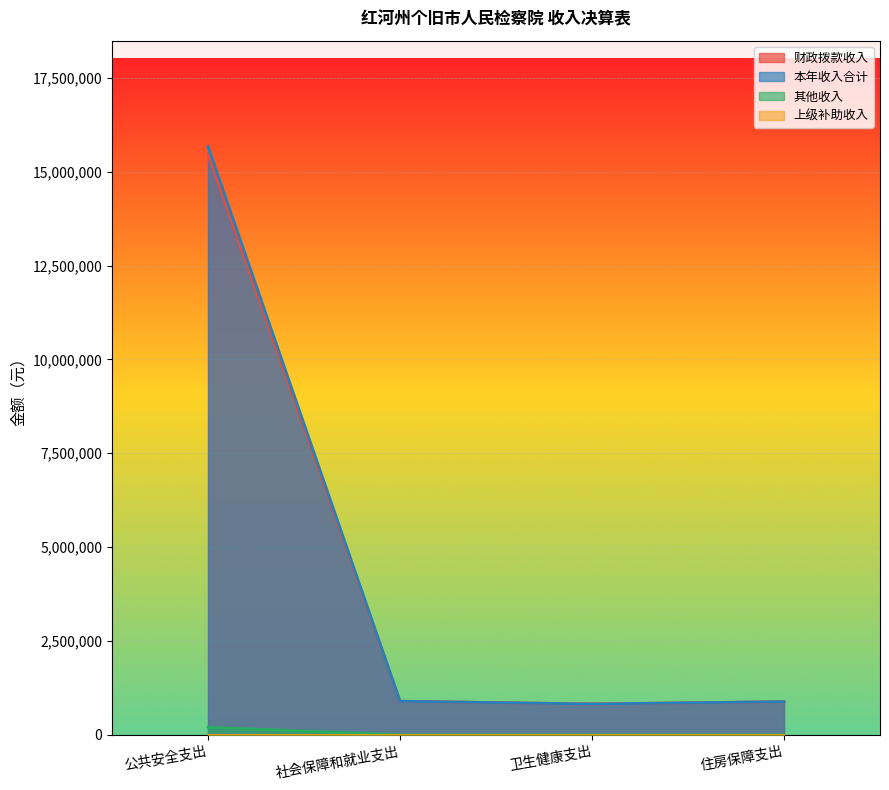

Which category has the lowest value across all series?

社会保障和就业支出